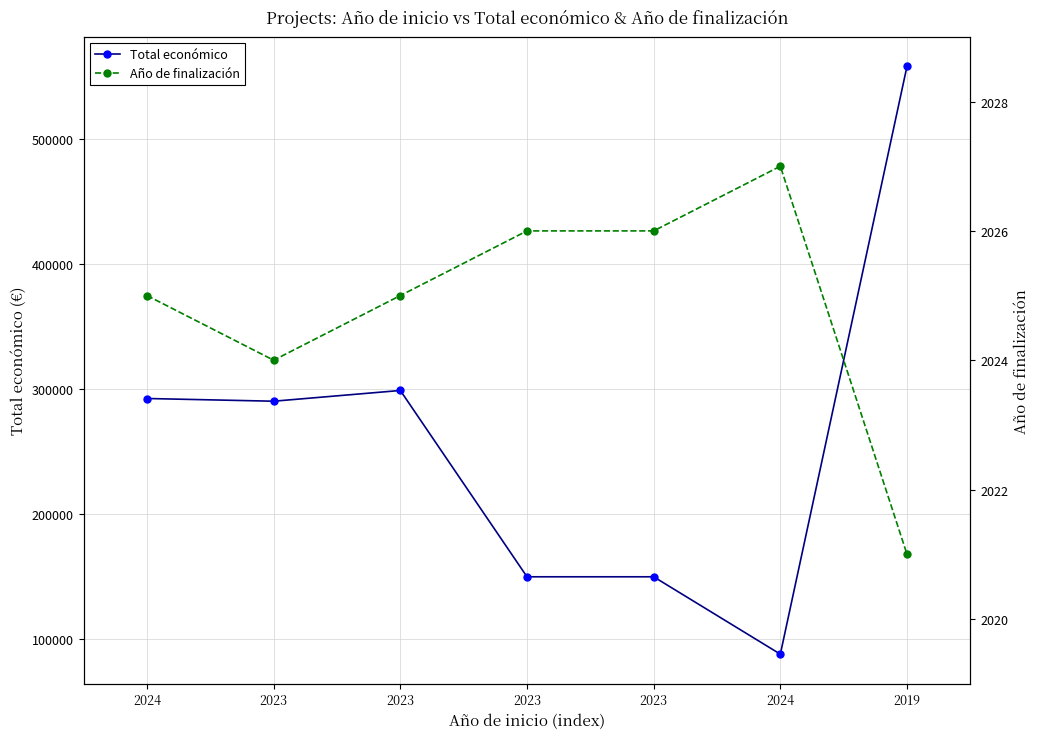

List the series in order of their overall mean, highest first.

Total económico, Año de finalización